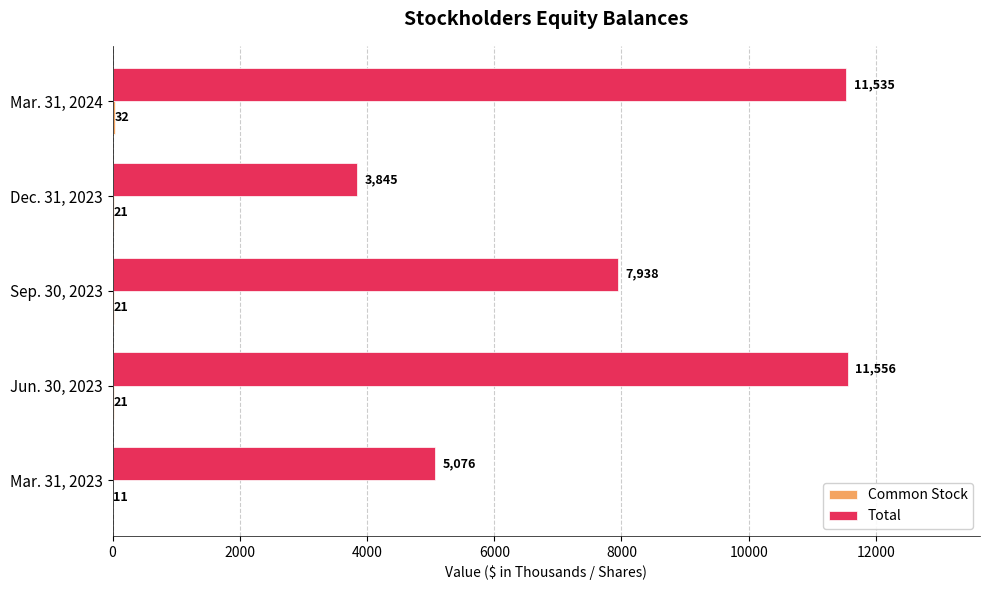

True or false: Total has a value of 11556 at Jun. 30, 2023.

True